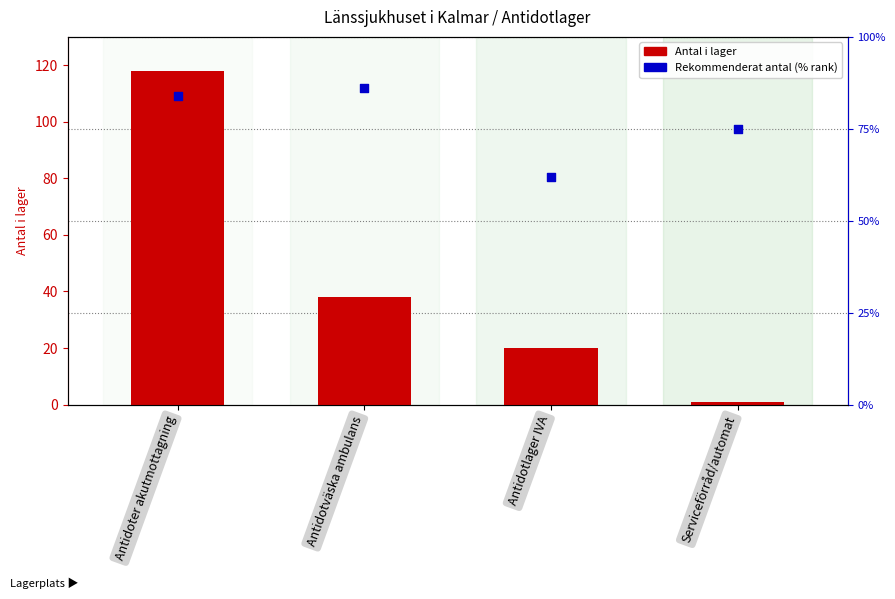

Which series contains the highest Y value?

Antal i lager